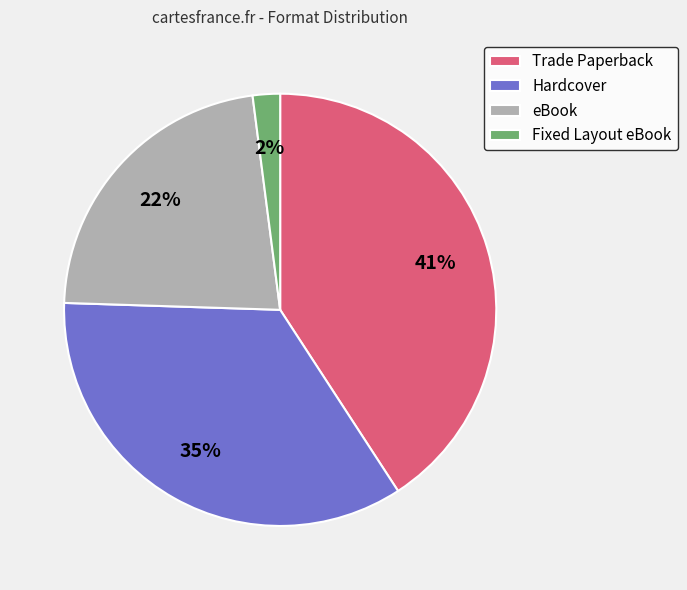

Rank the categories by value from lowest to highest.

Fixed Layout eBook, eBook, Hardcover, Trade Paperback